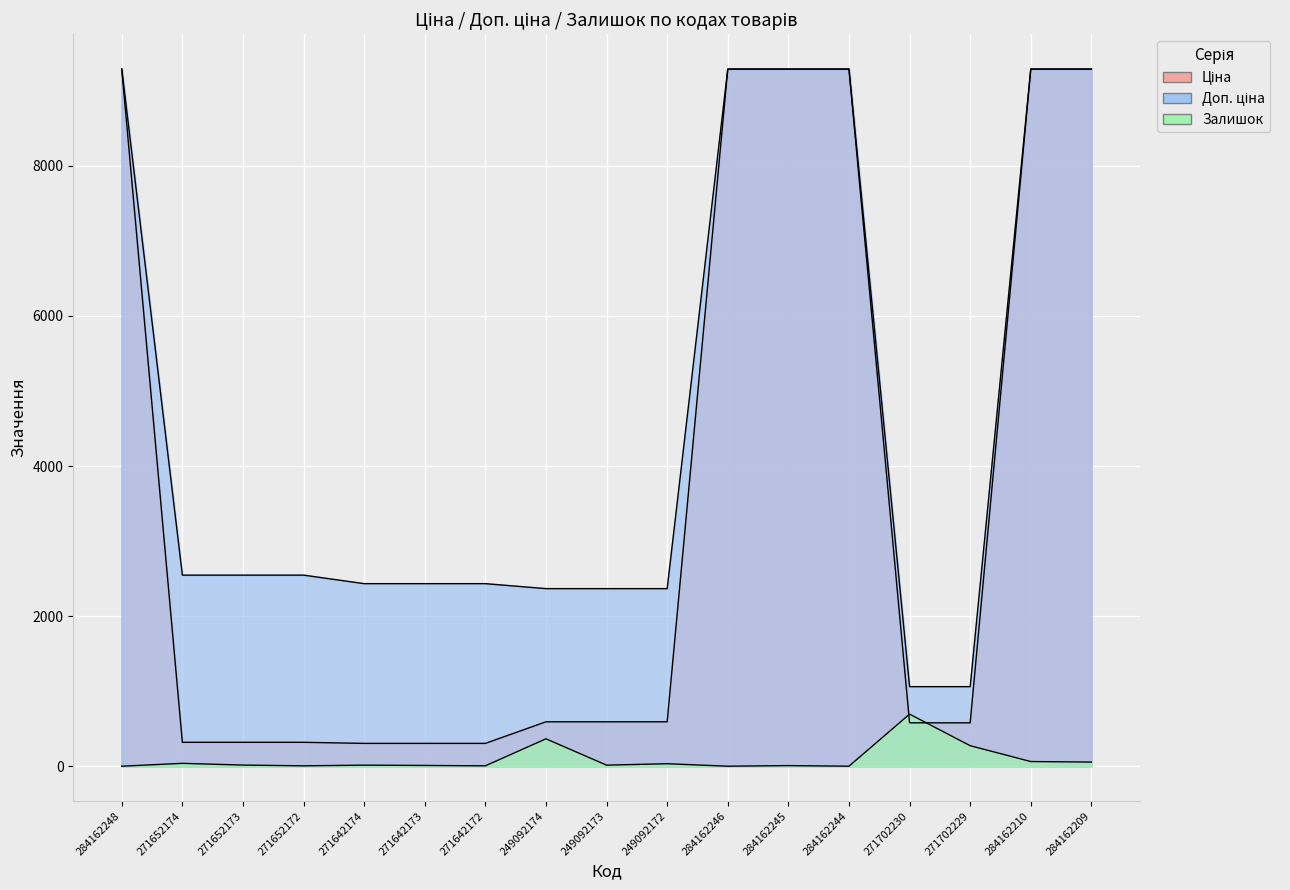

At which category is the sum across all series the highest?

284162210